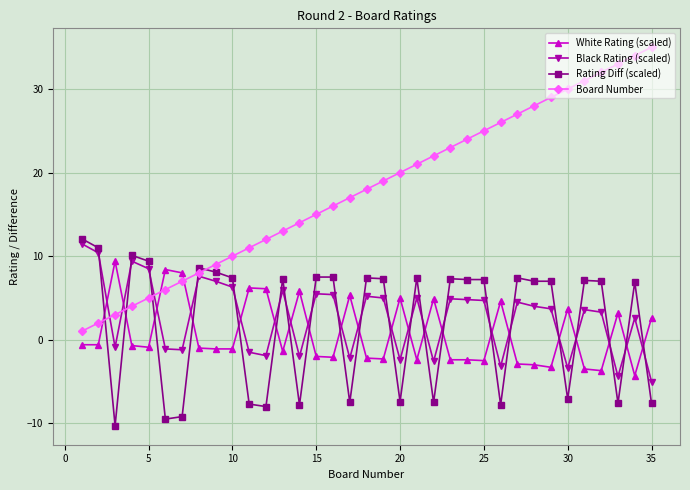

What is the highest value of the Black Rating (scaled) series?

11.5